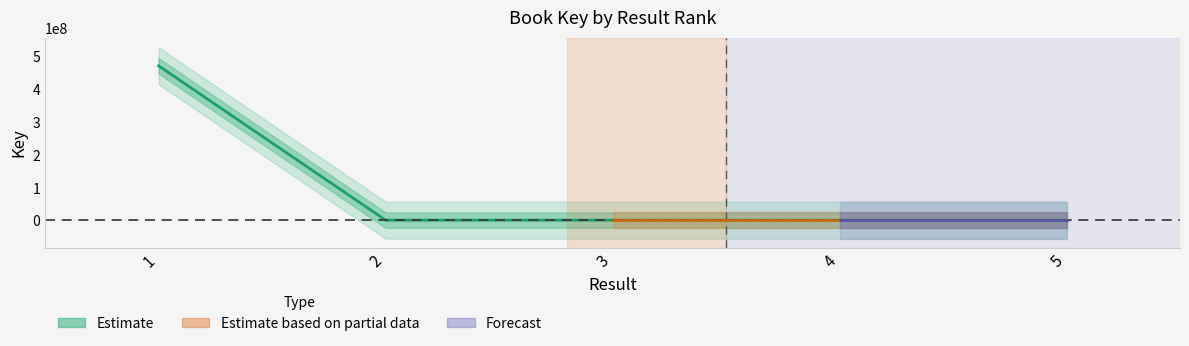

What is the sum of the values at 1 and 3?

473339521